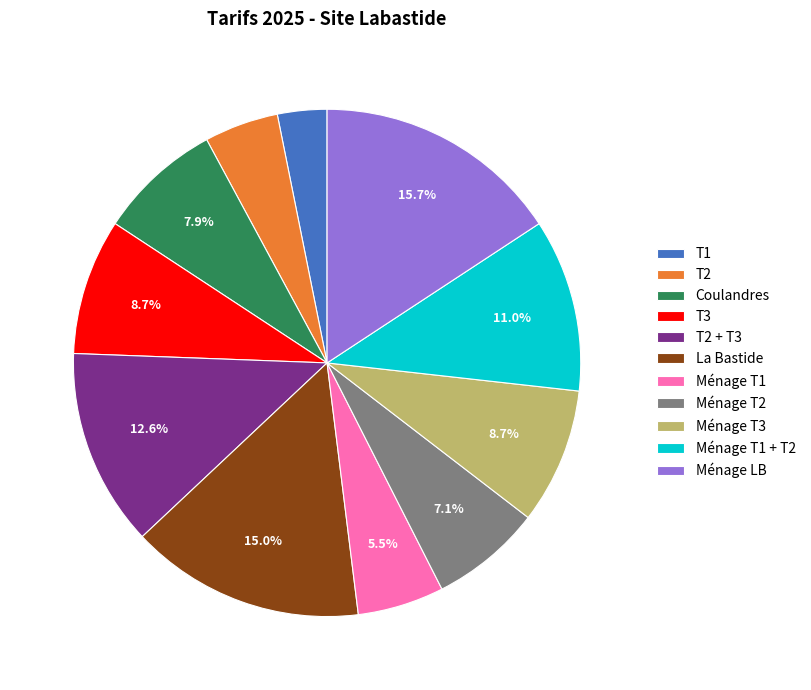

To the nearest percent, what is the difference between the largest and smallest slice percentages?

13%